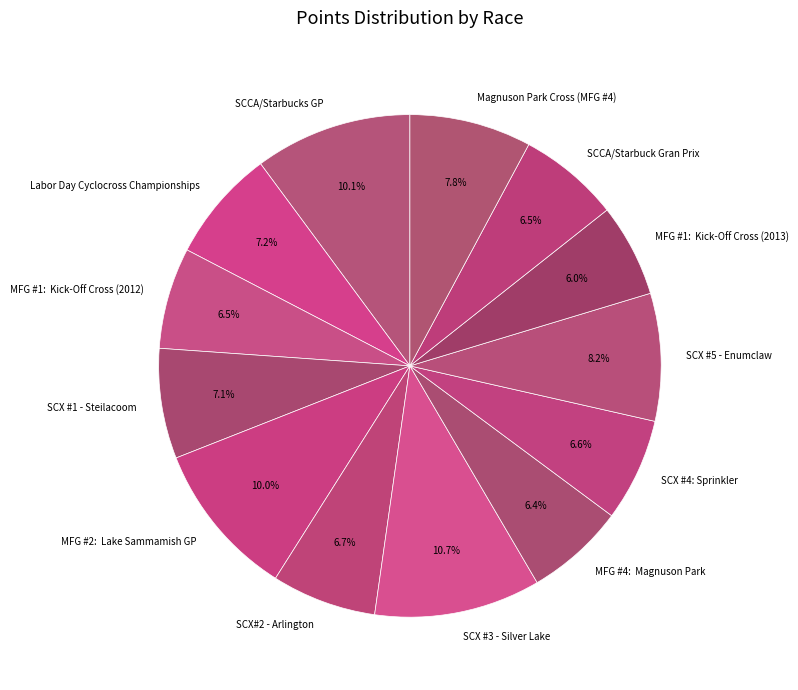

How many segments does this pie chart have?

13